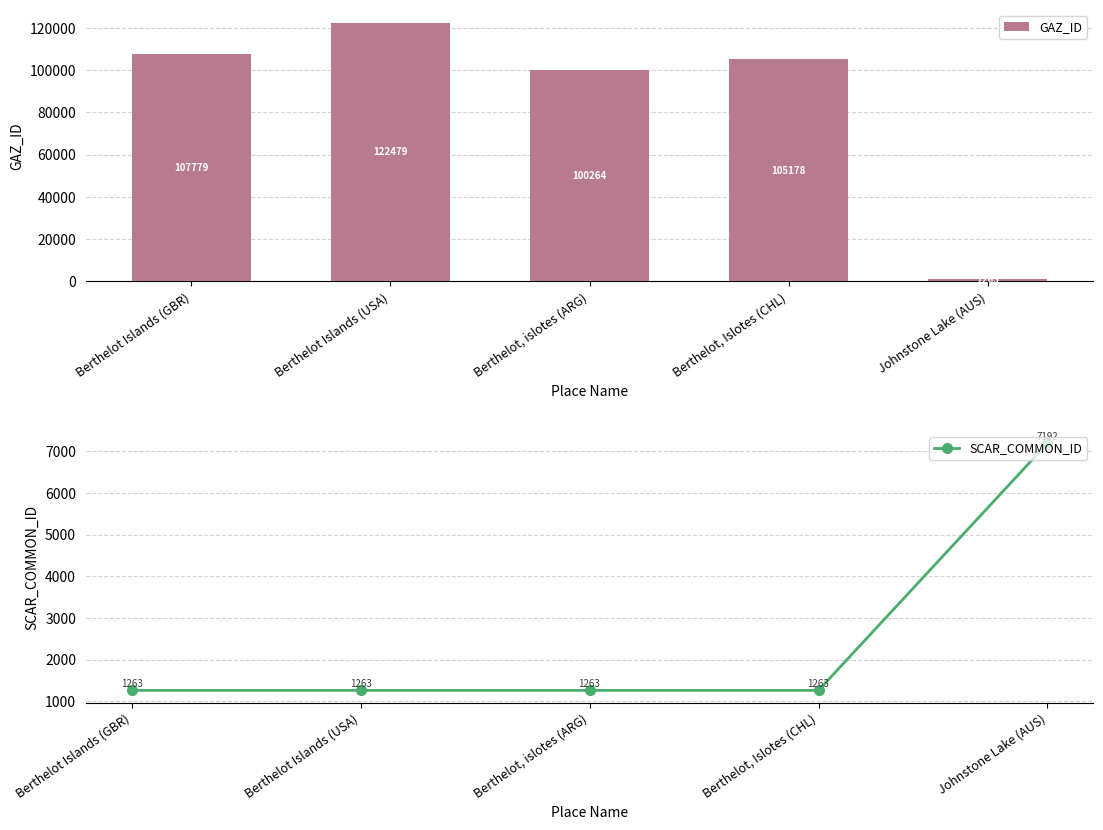

What position from the right is Berthelot, Islotes (CHL)?

2